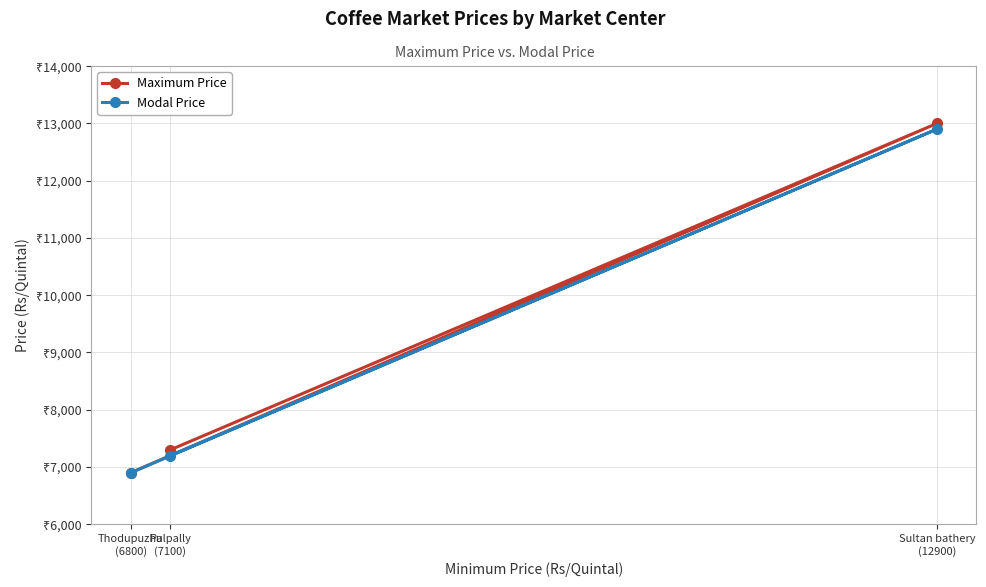

What is the highest value of the Modal Price series?

12900